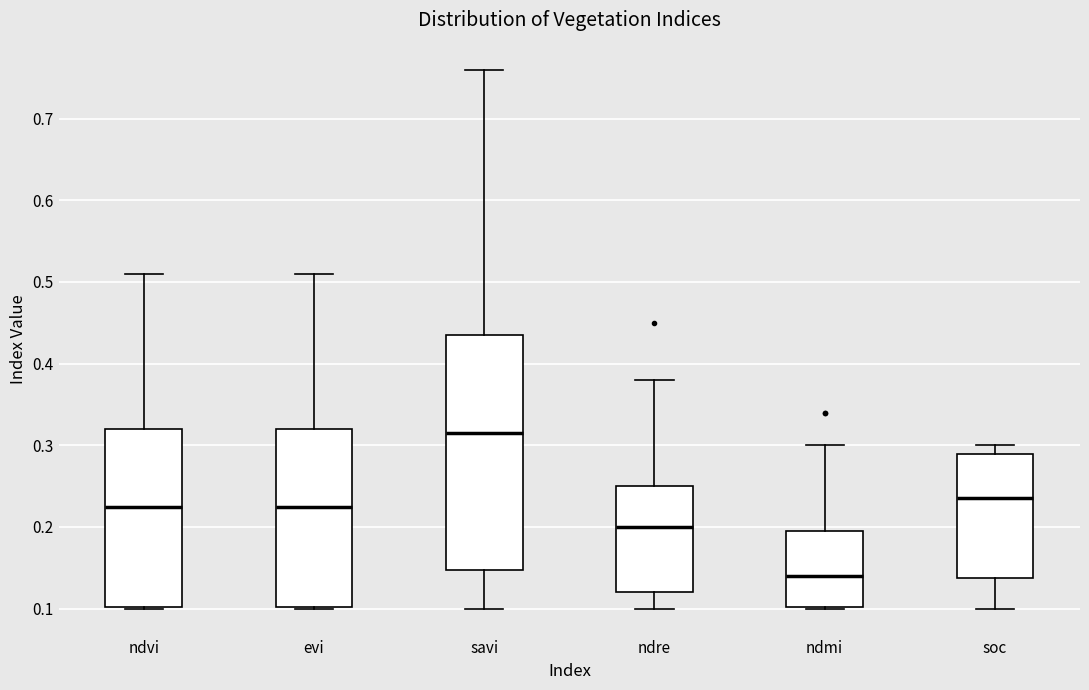

Comparing the boxes themselves (not the whiskers), which one is the tallest?

savi